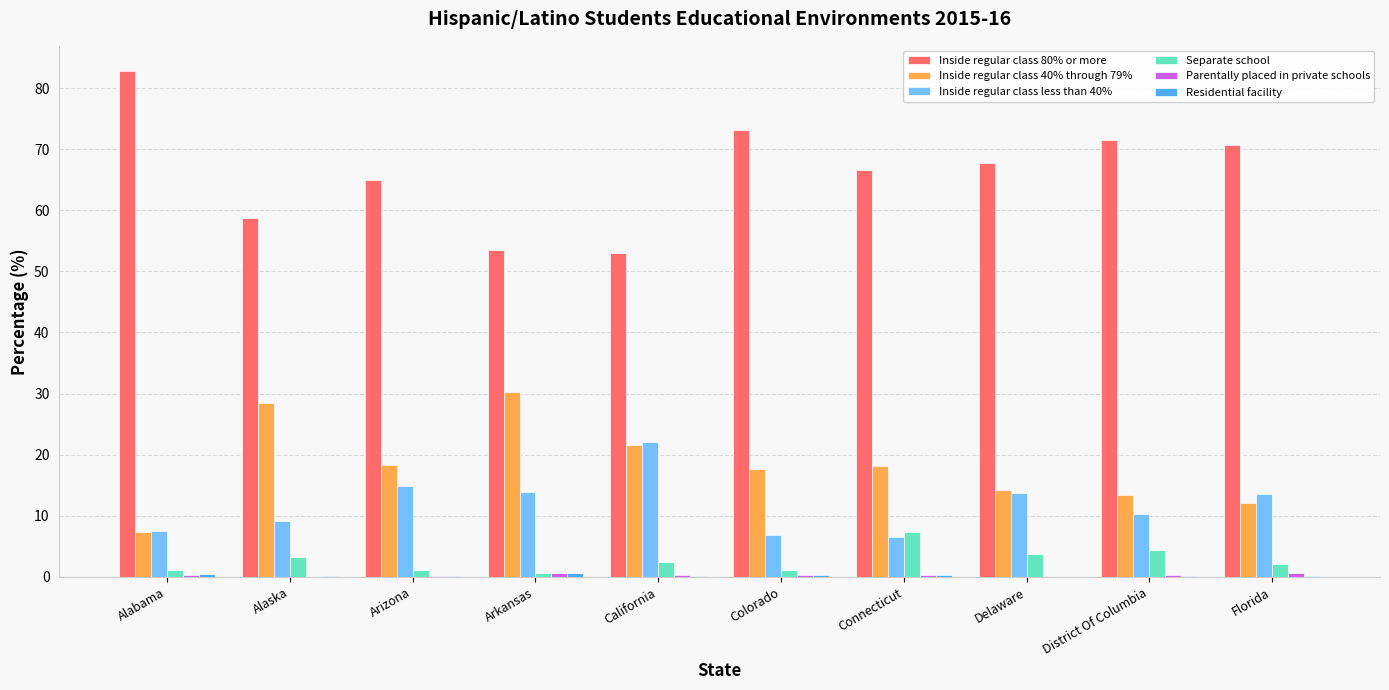

Which series has the largest total across all categories?

Inside regular class 80% or more